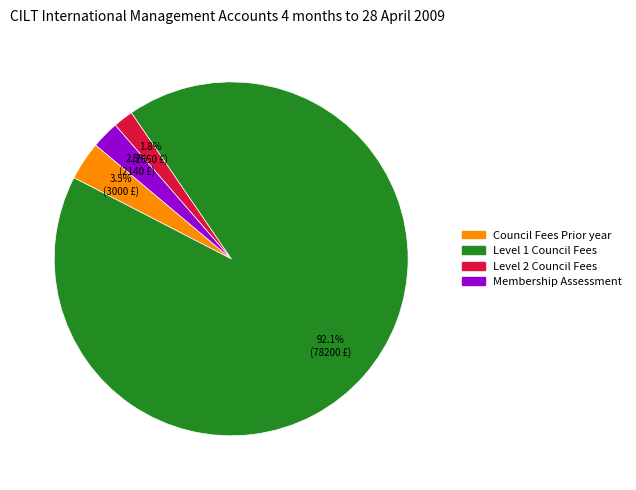

Is there a majority slice in this chart?

Yes